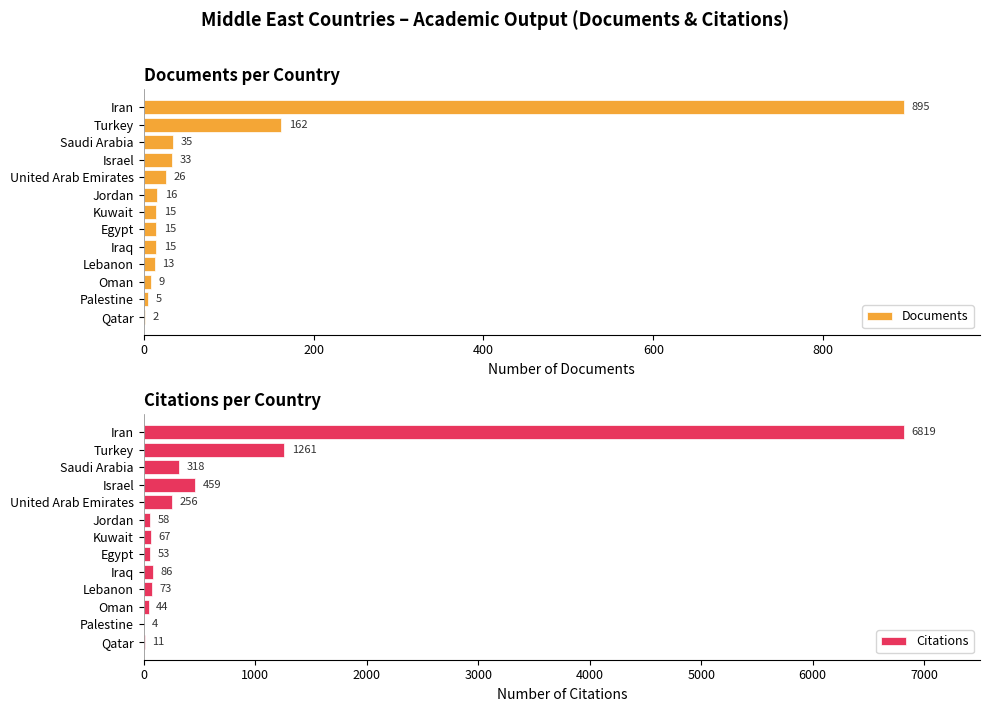

What is the value of the Documents bar at the 5th from the left?

26